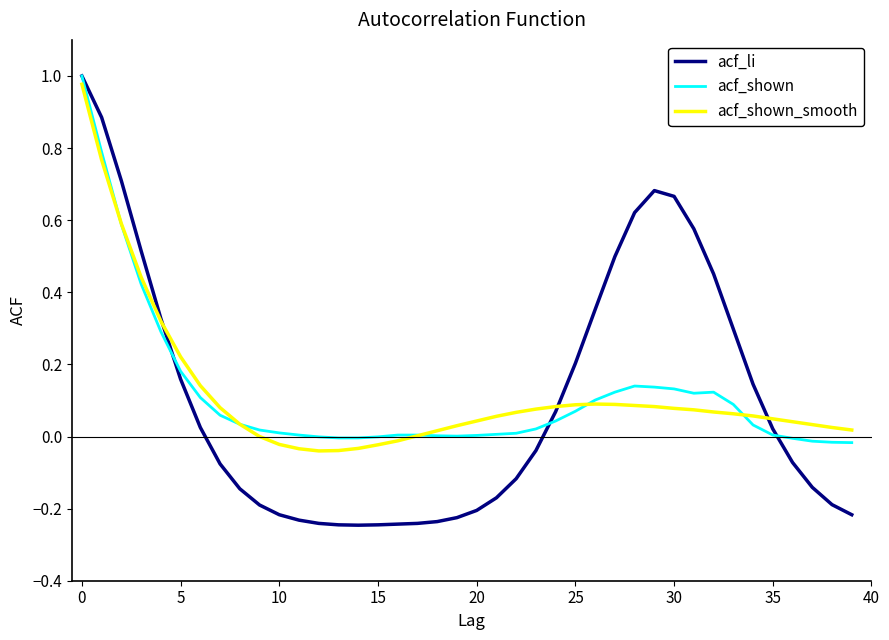

Which series has the largest range (max minus min)?

acf_li